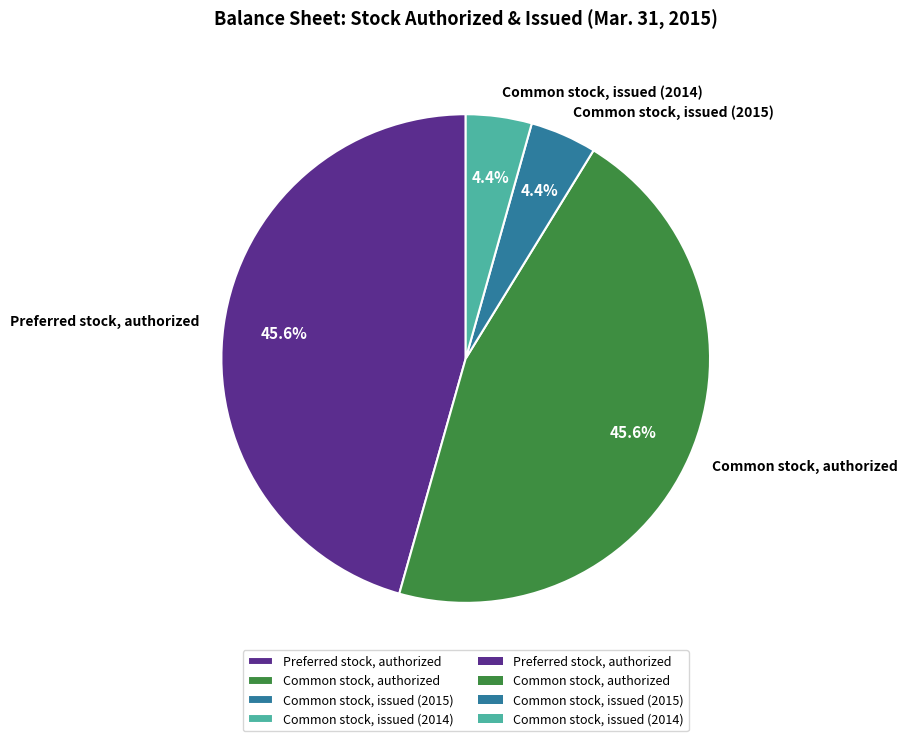

Which has a higher value, Common stock, issued (2015) or Preferred stock, authorized?

Preferred stock, authorized